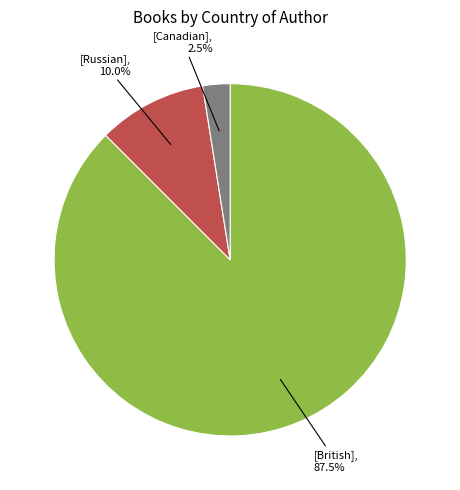

Does any single category account for the majority?

Yes